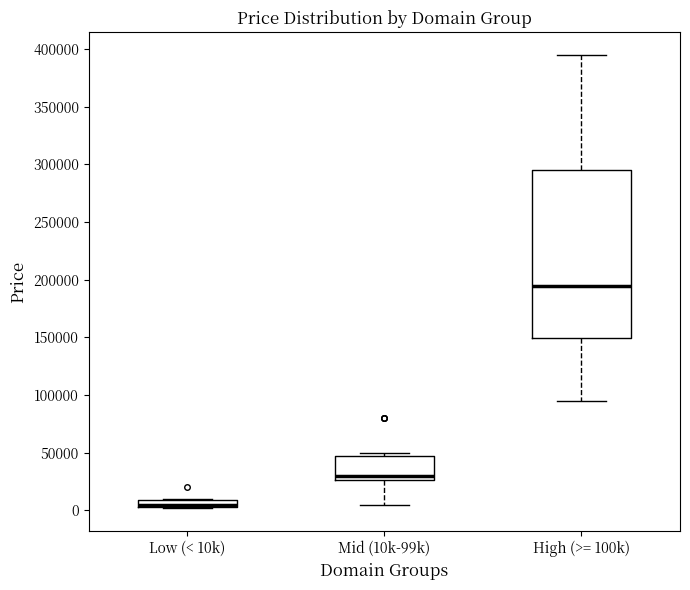

Comparing the boxes themselves (not the whiskers), which one is the tallest?

High (>= 100k)